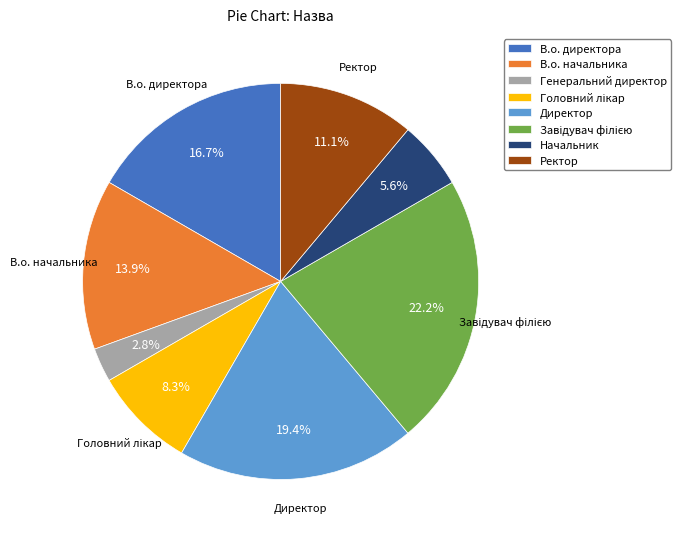

Count the number of slices in the pie.

8